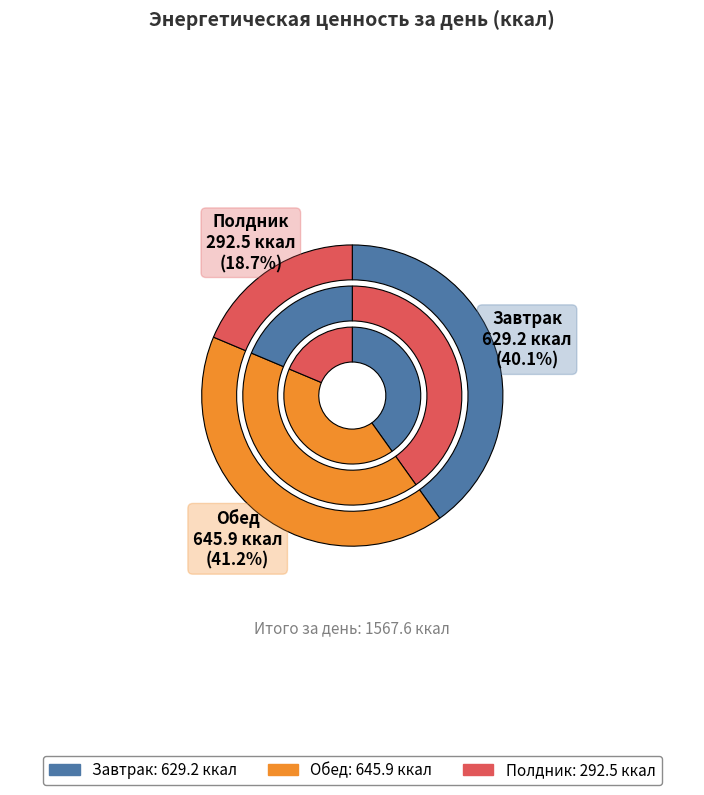

Does Завтрак represent more than half of the total?

No